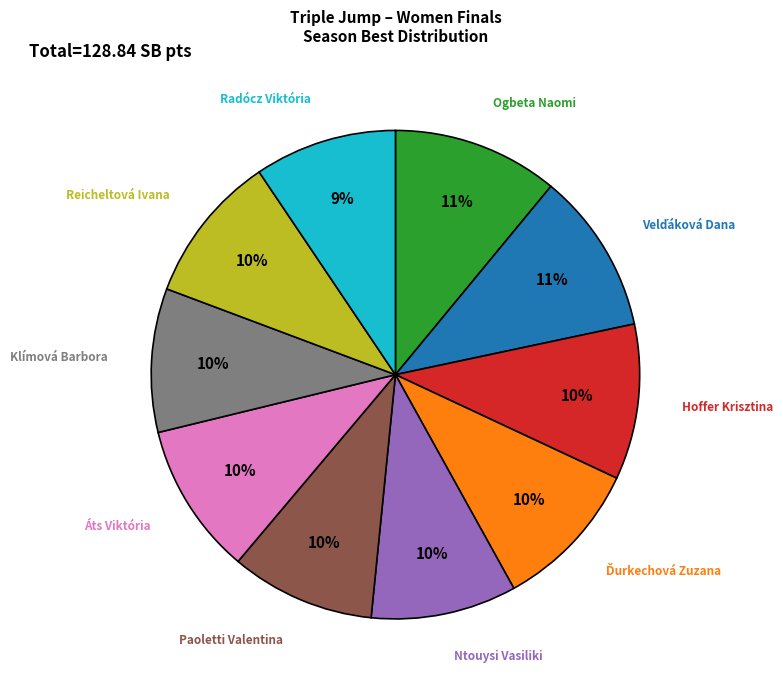

Does Reicheltová Ivana account for over 50% of the chart?

No